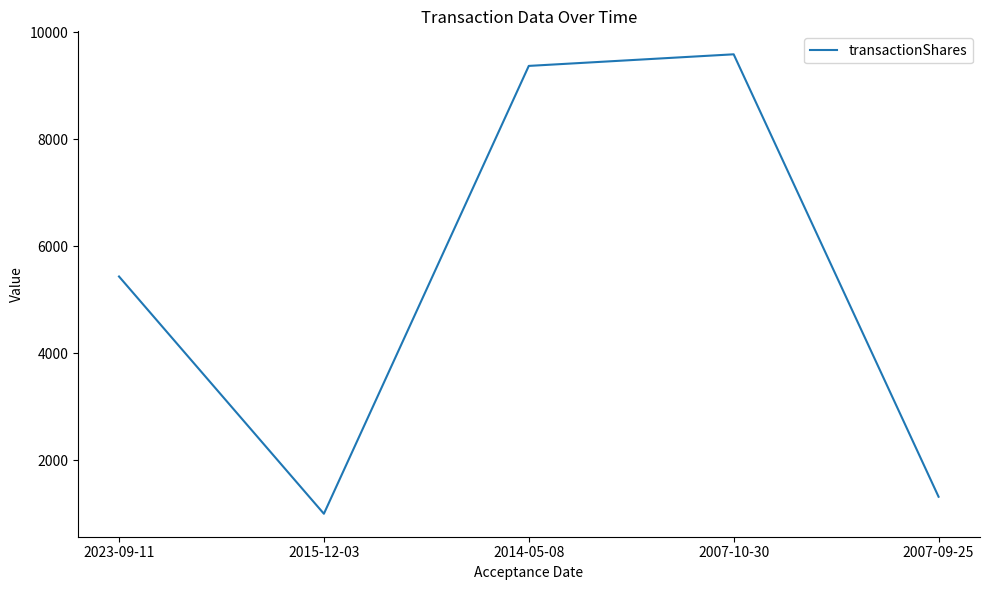

How many series are shown in this chart?

1